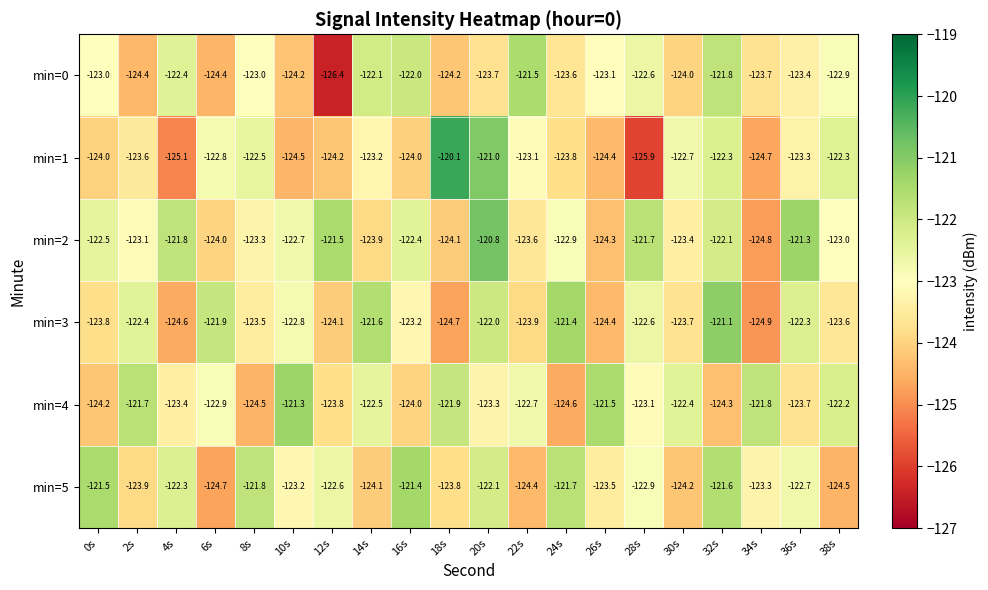

How many data points does each series have?

20